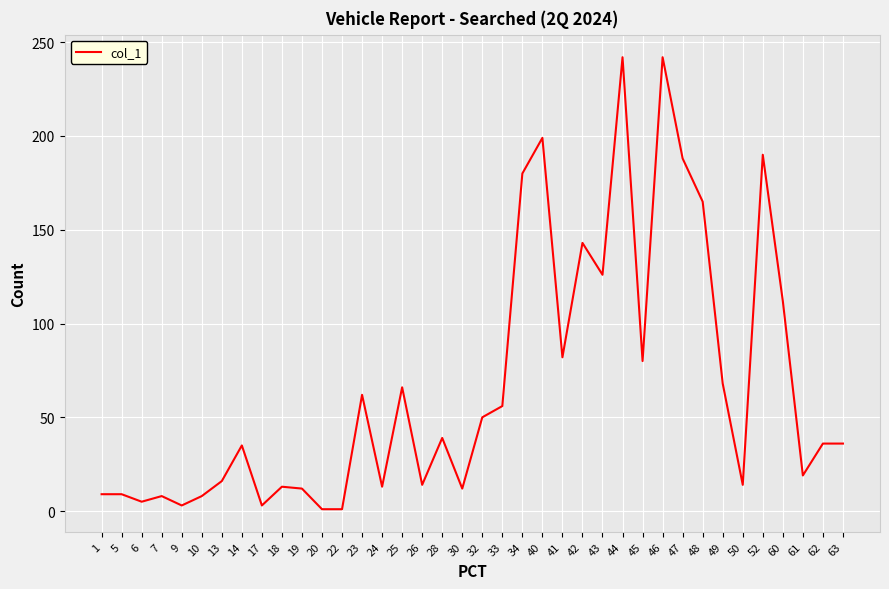

What is the maximum value shown in the chart?

242